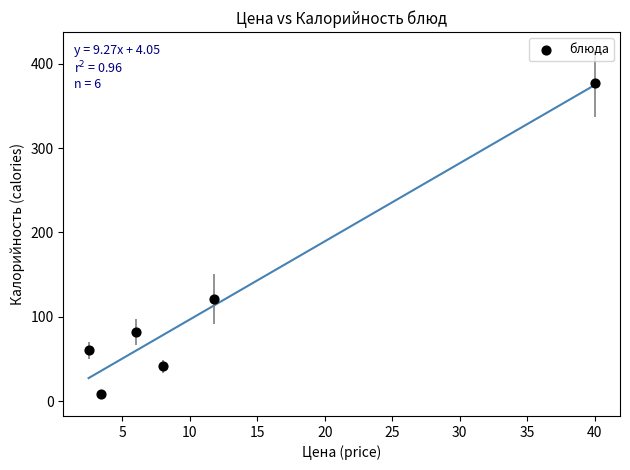

What is the average Y value?

115